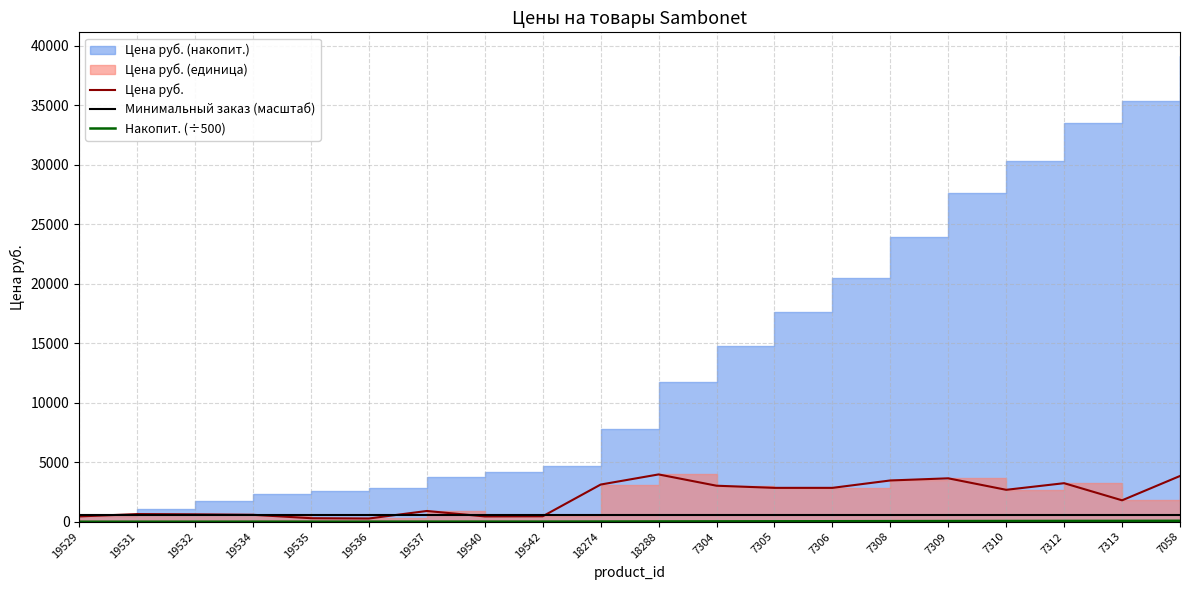

True or false: Минимальный заказ (масштаб) has more than 1 points higher than both neighbors.

False